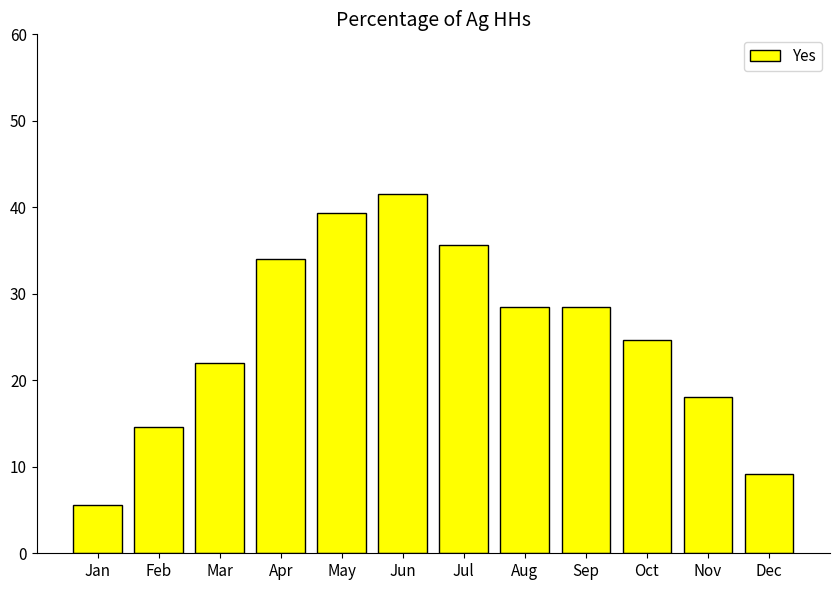

Reading left to right, extract all data points from this chart.

Jan=5.6	Feb=14.6	Mar=22.0	Apr=34.0	May=39.4	Jun=41.5	Jul=35.6	Aug=28.5	Sep=28.5	Oct=24.7	Nov=18.1	Dec=9.2